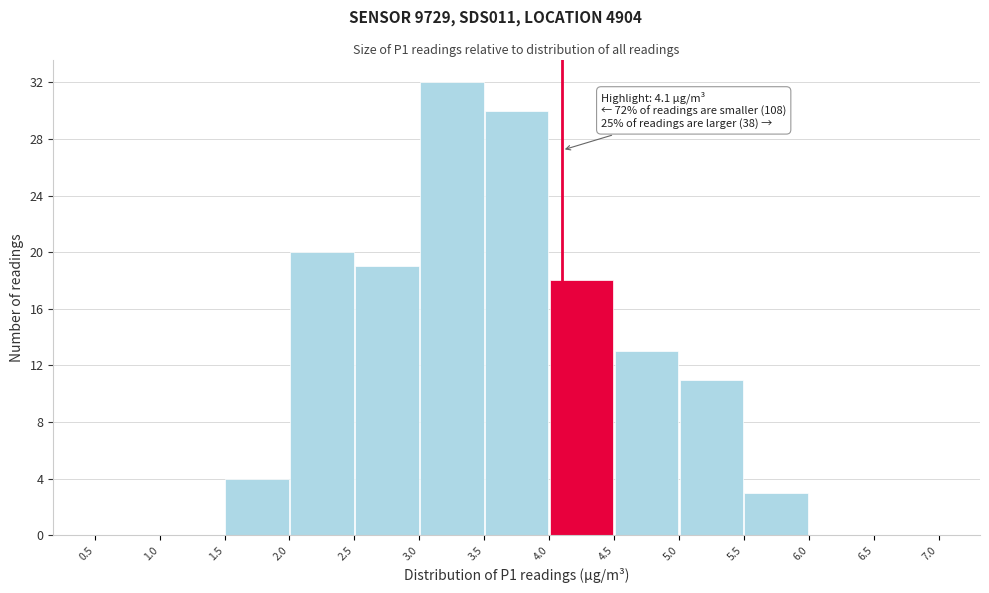

Over which range of the x-axis is the bar tallest?

3.0 to 3.5